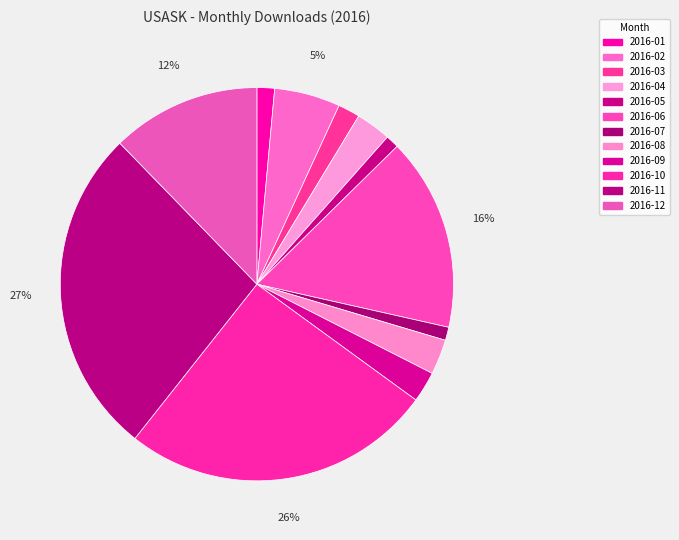

How many segments does this pie chart have?

12